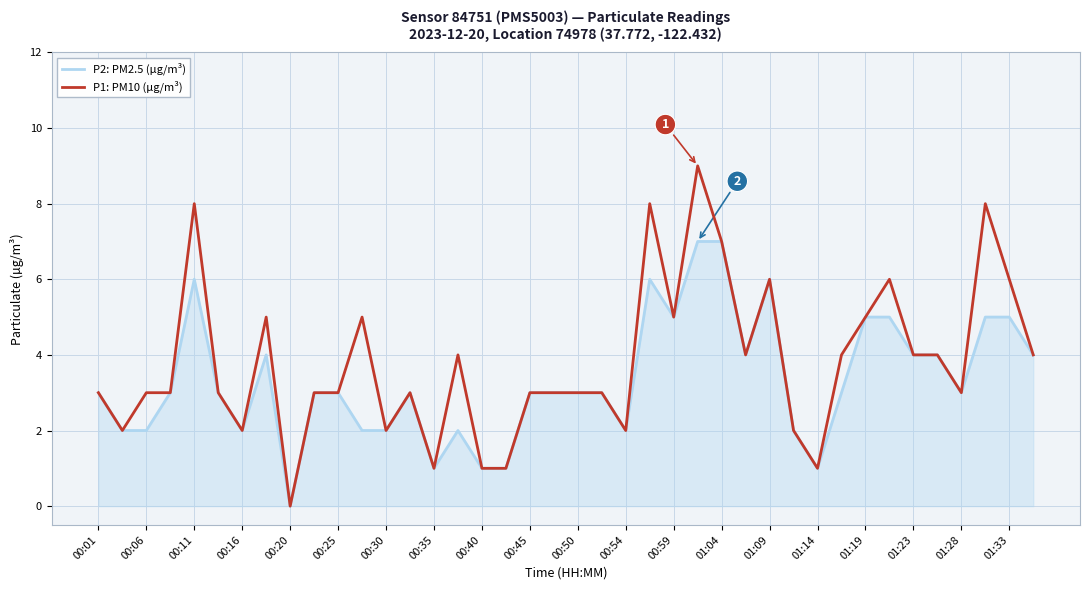

Rank the series by their maximum value, from lowest to highest.

P2: PM2.5 (µg/m³), P1: PM10 (µg/m³)